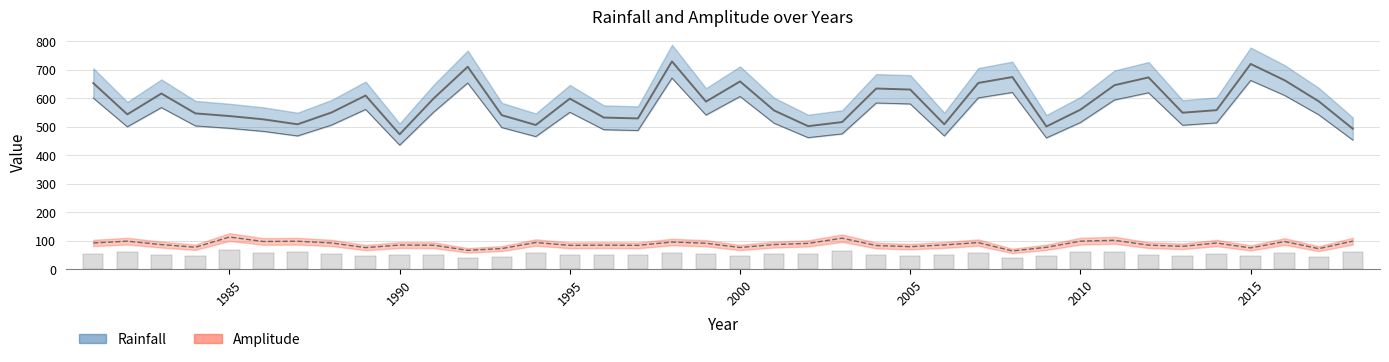

Read the Amplitude value at 2012.

85.0